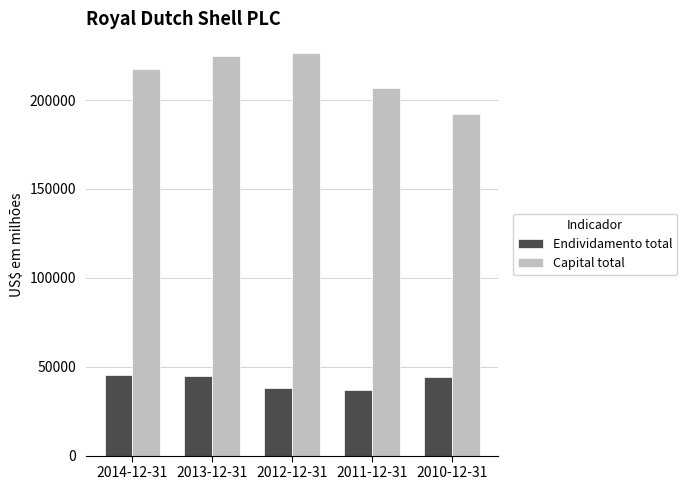

What is the label of the 1st bar from the left?

2014-12-31